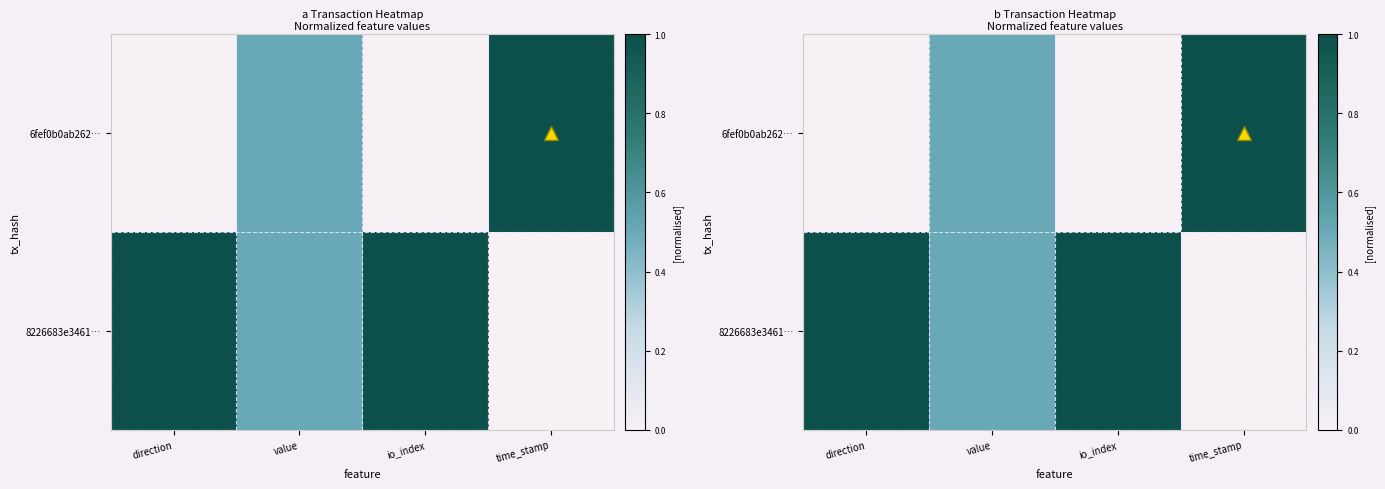

Between value and time_stamp, which is larger?

time_stamp